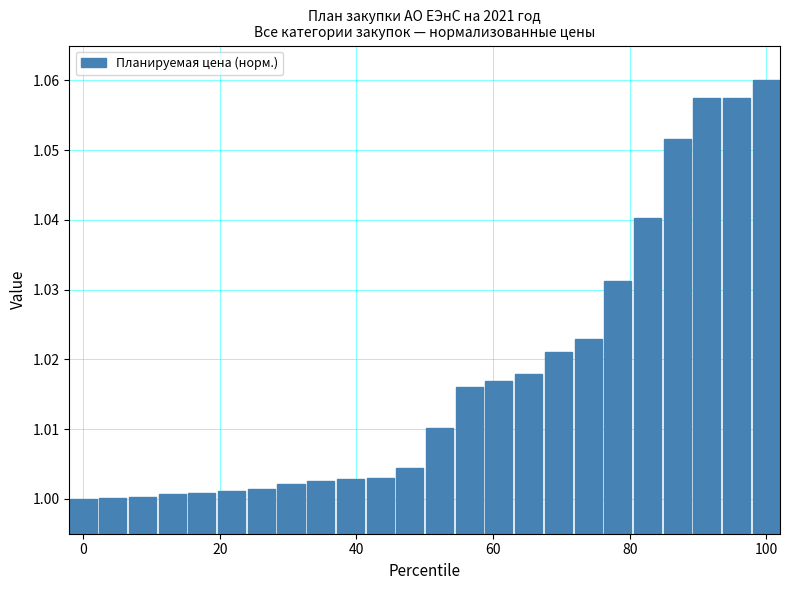

What is the sum of all values?

24.4